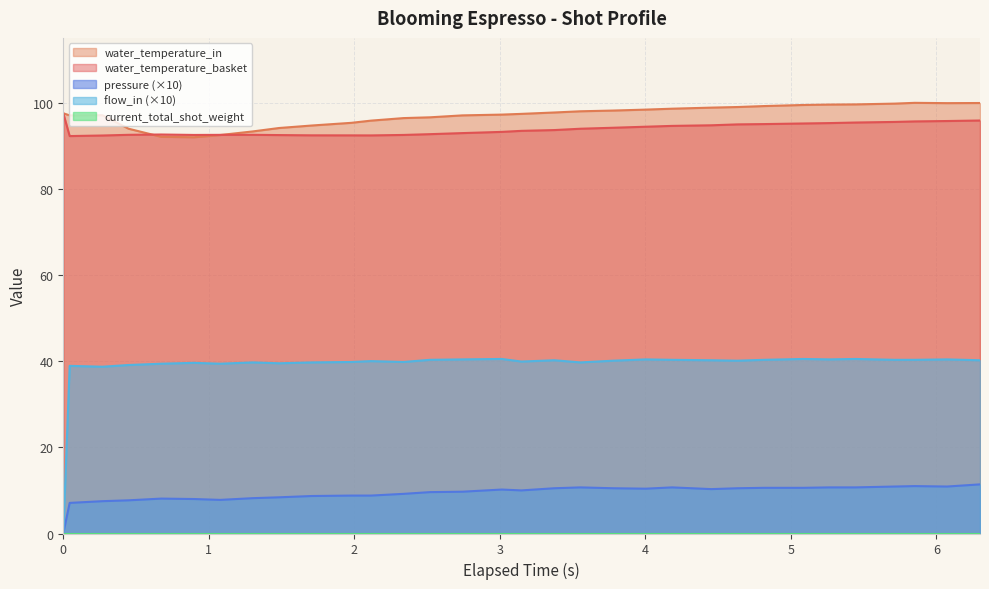

What is the maximum value shown in the chart?

99.9